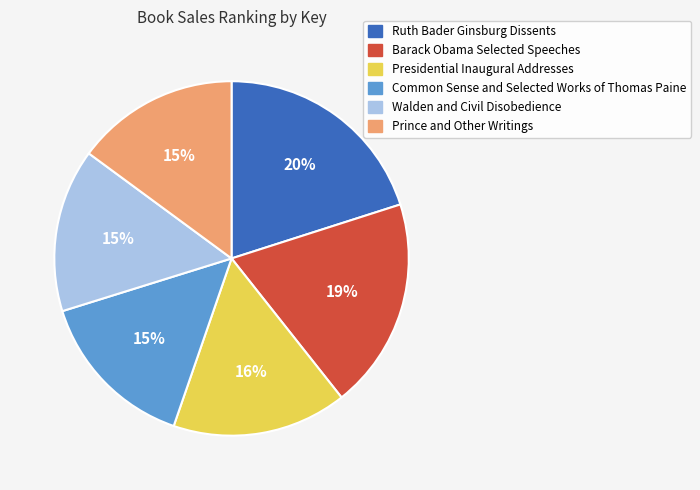

How many segments does this pie chart have?

6